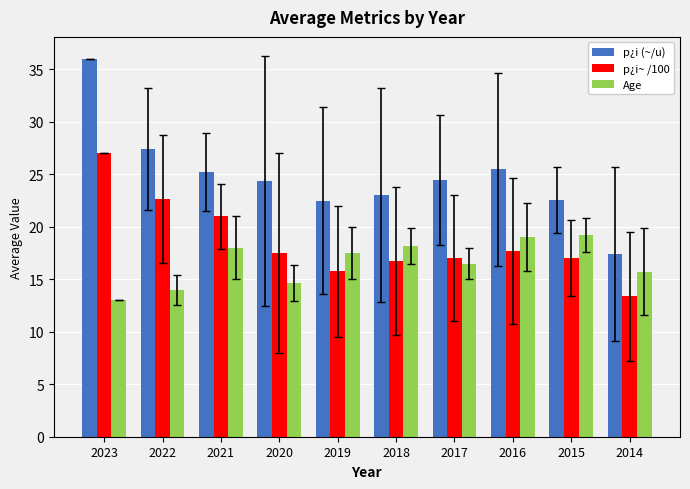

Which series has the widest spread of values?

p¿i (~/u)